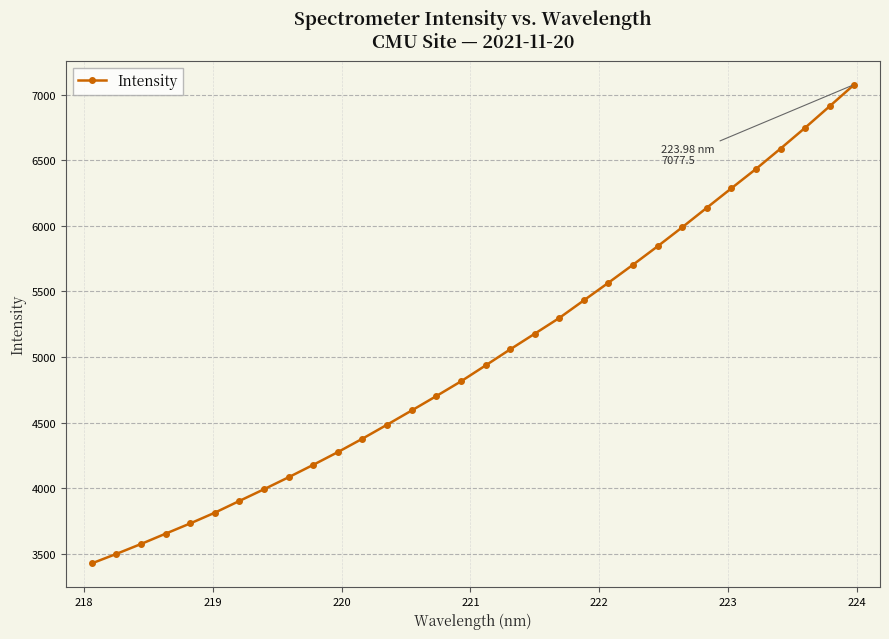

What is the sum of all values?

160275.6